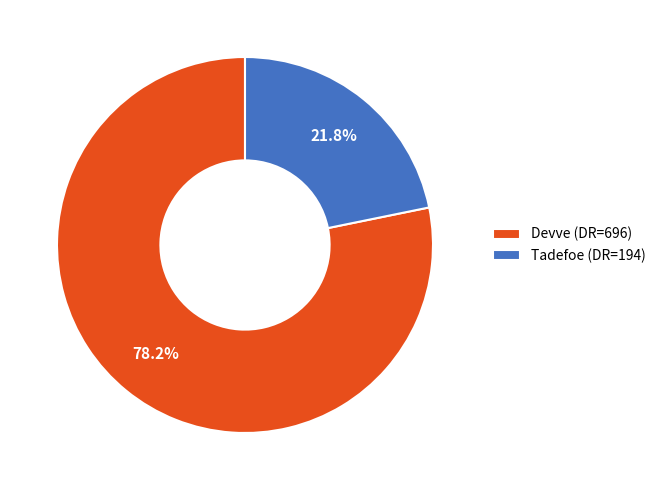

The Devve slice represents 78% of the pie. True or false?

True